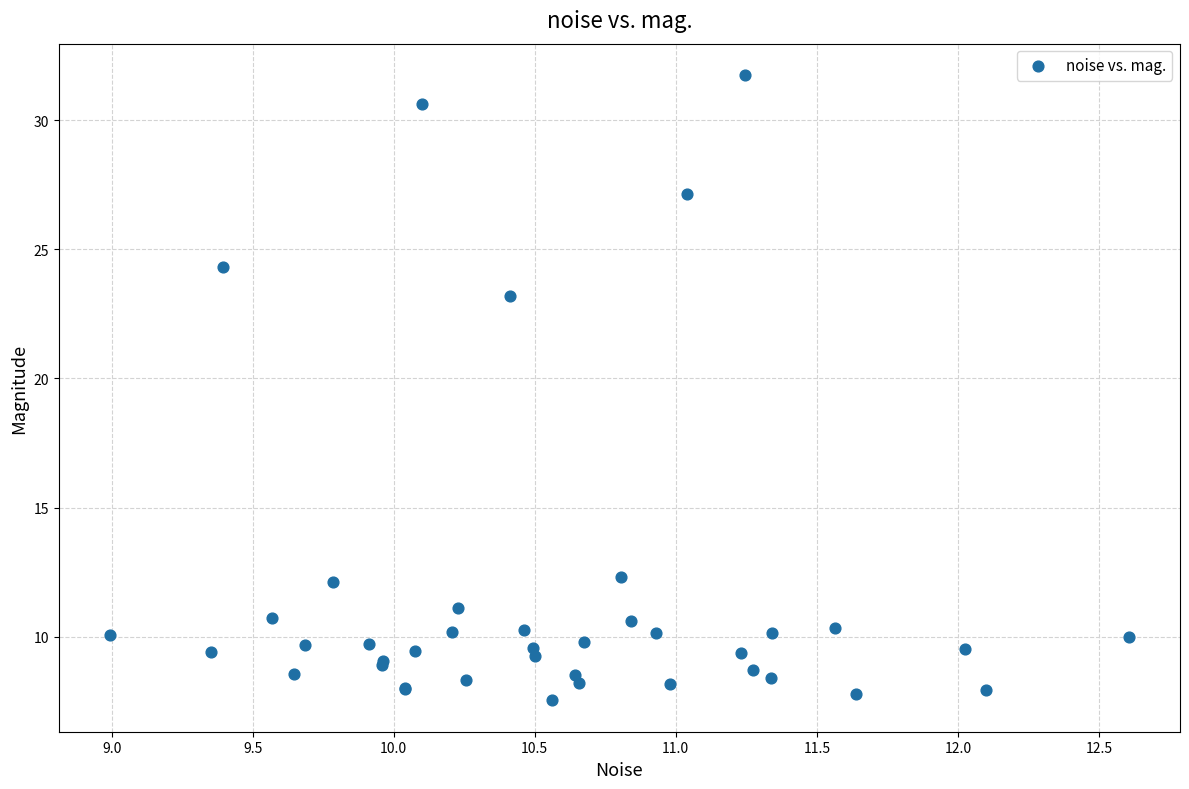

What Y value in the scatter plot is closest to 19?

23.2